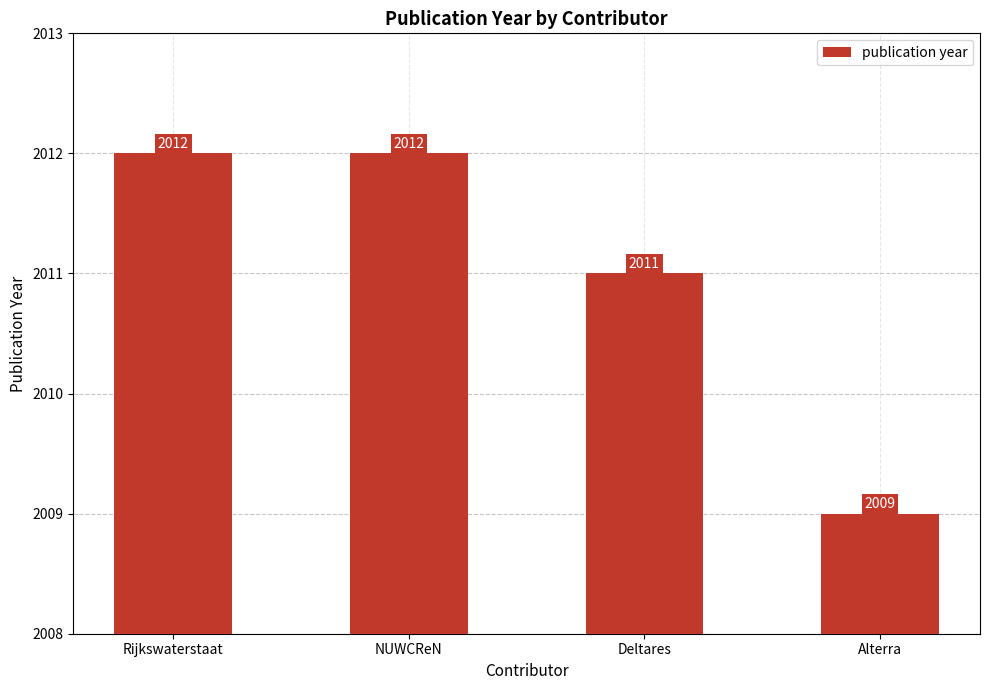

Reading left to right, transcribe all the data shown in this chart.

2012	2012	2011	2009